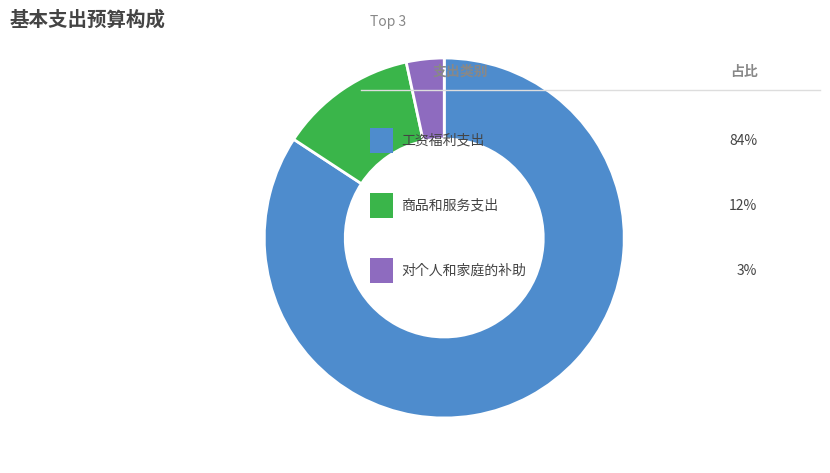

Is there a majority slice in this chart?

Yes